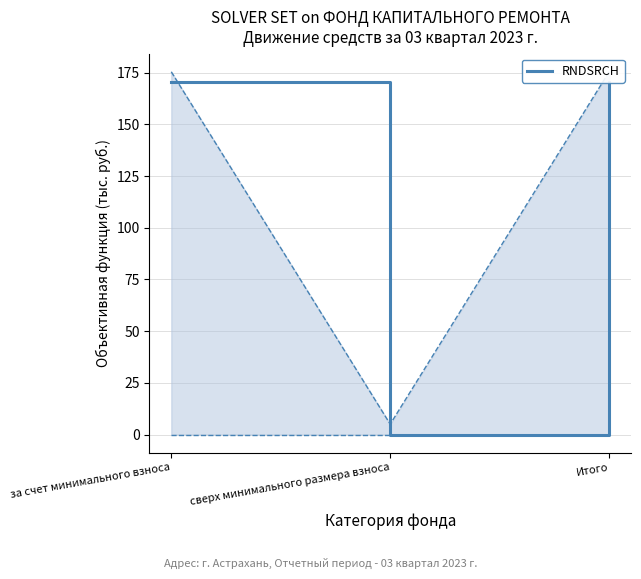

What is the change in value from за счет минимального взноса to сверх минимального размера взноса?

-170.4